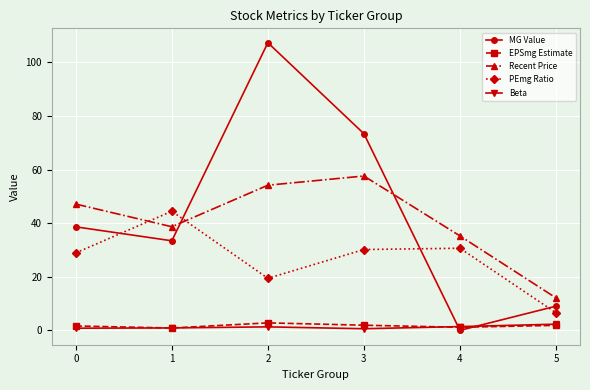

Which series changed the most between 1 and 2?

MG Value